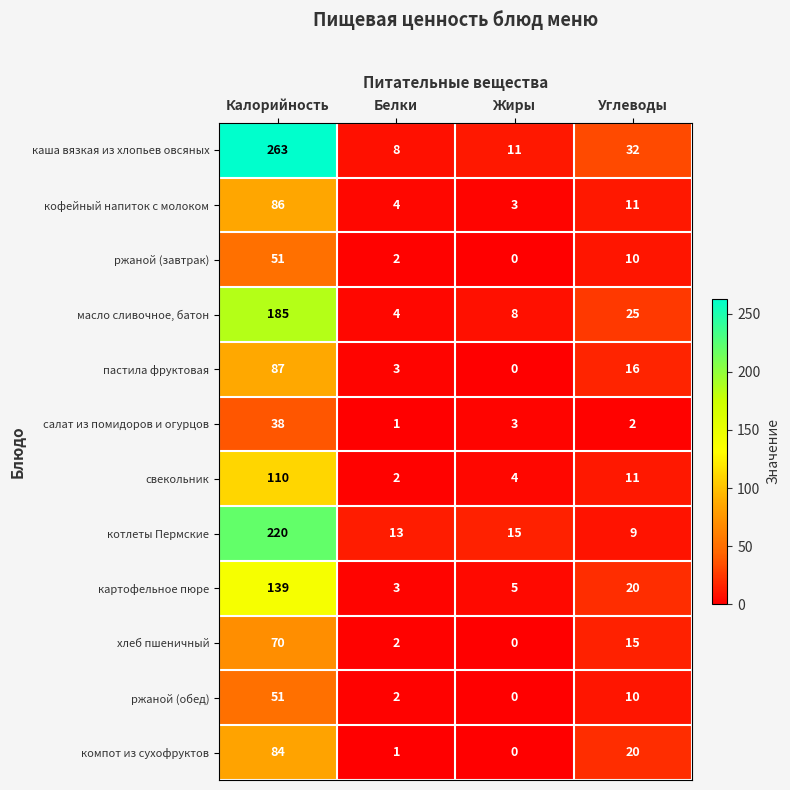

What is the sum of the каша вязкая из хлопьев овсяных values at Жиры and Белки?

19